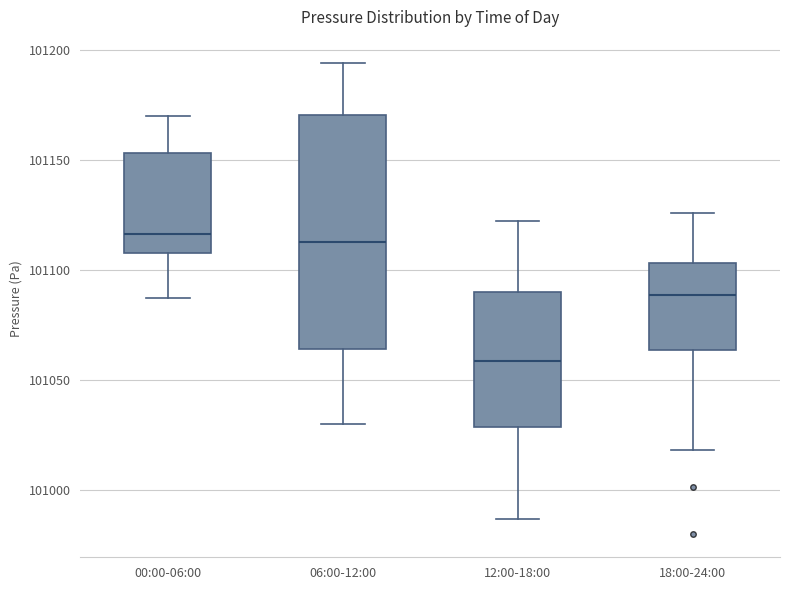

Comparing the boxes themselves (not the whiskers), which one is the tallest?

06:00-12:00